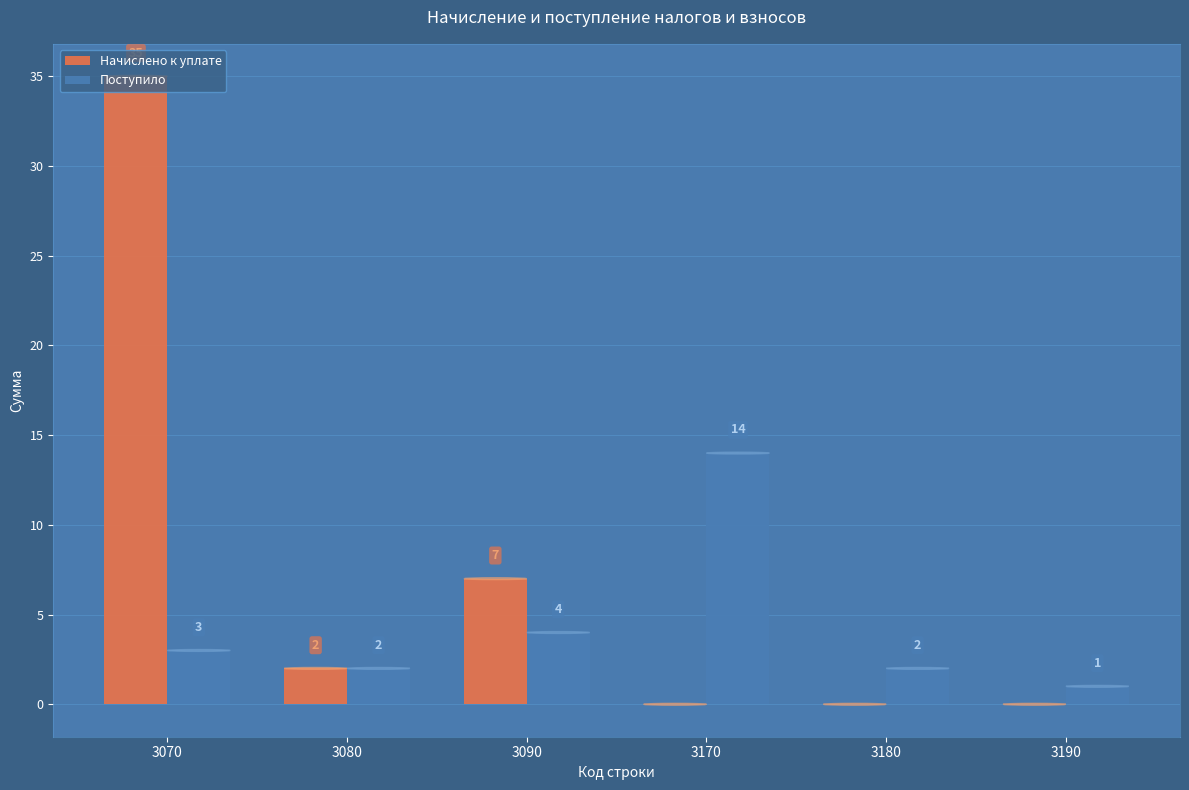

Which series changed the most between 3070 and 3190?

Начислено к уплате